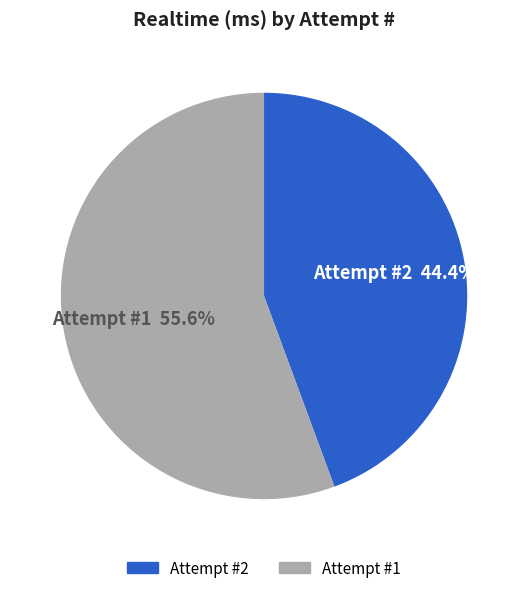

What portion of the pie excludes Attempt #2?

55.6%